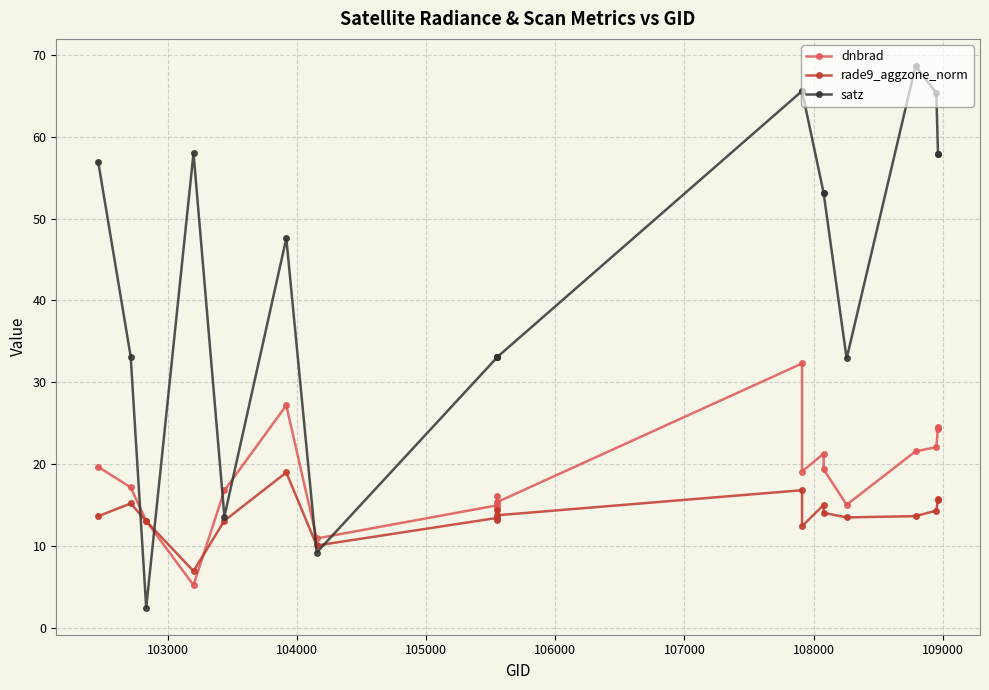

What is the difference between the second highest and minimum values in the satz series?

63.2